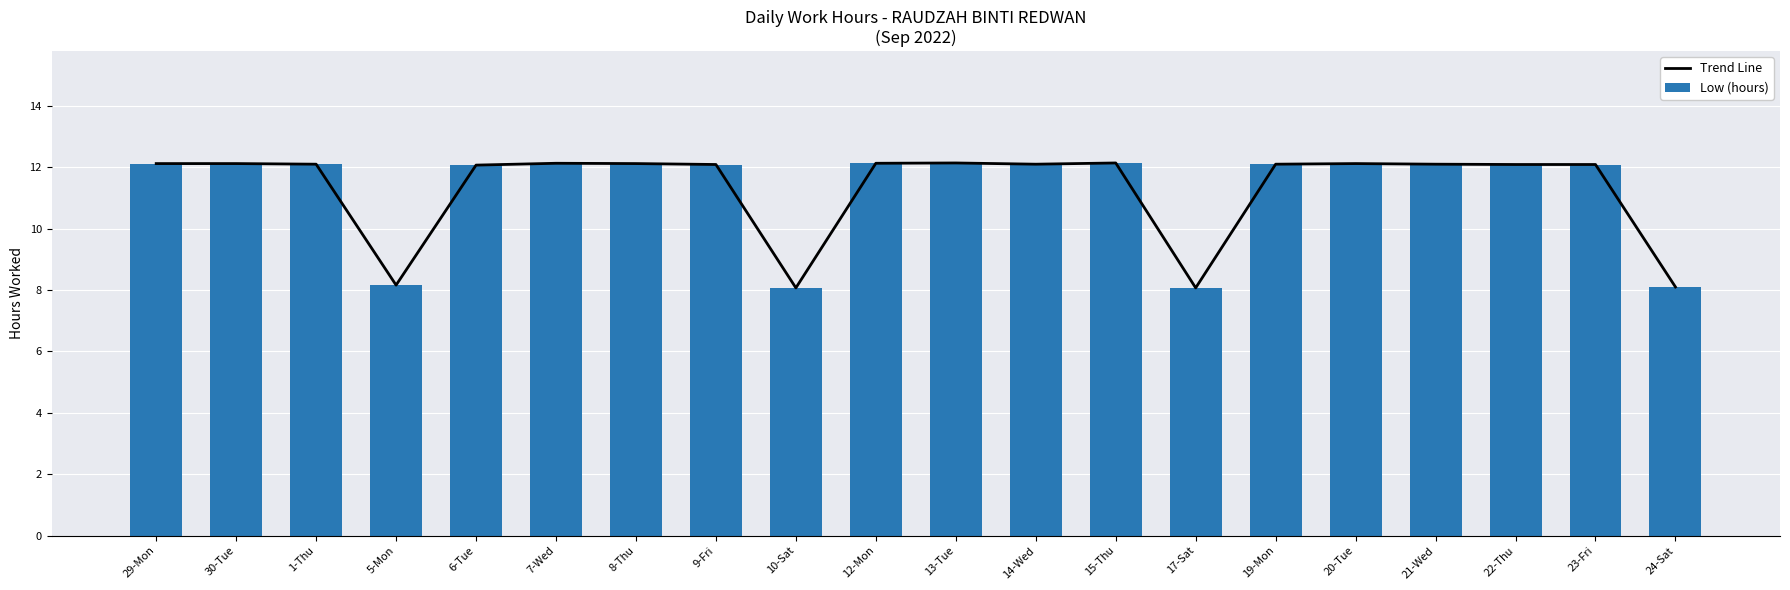

Which series changed the most between 19-Mon and 24-Sat?

Trend Line